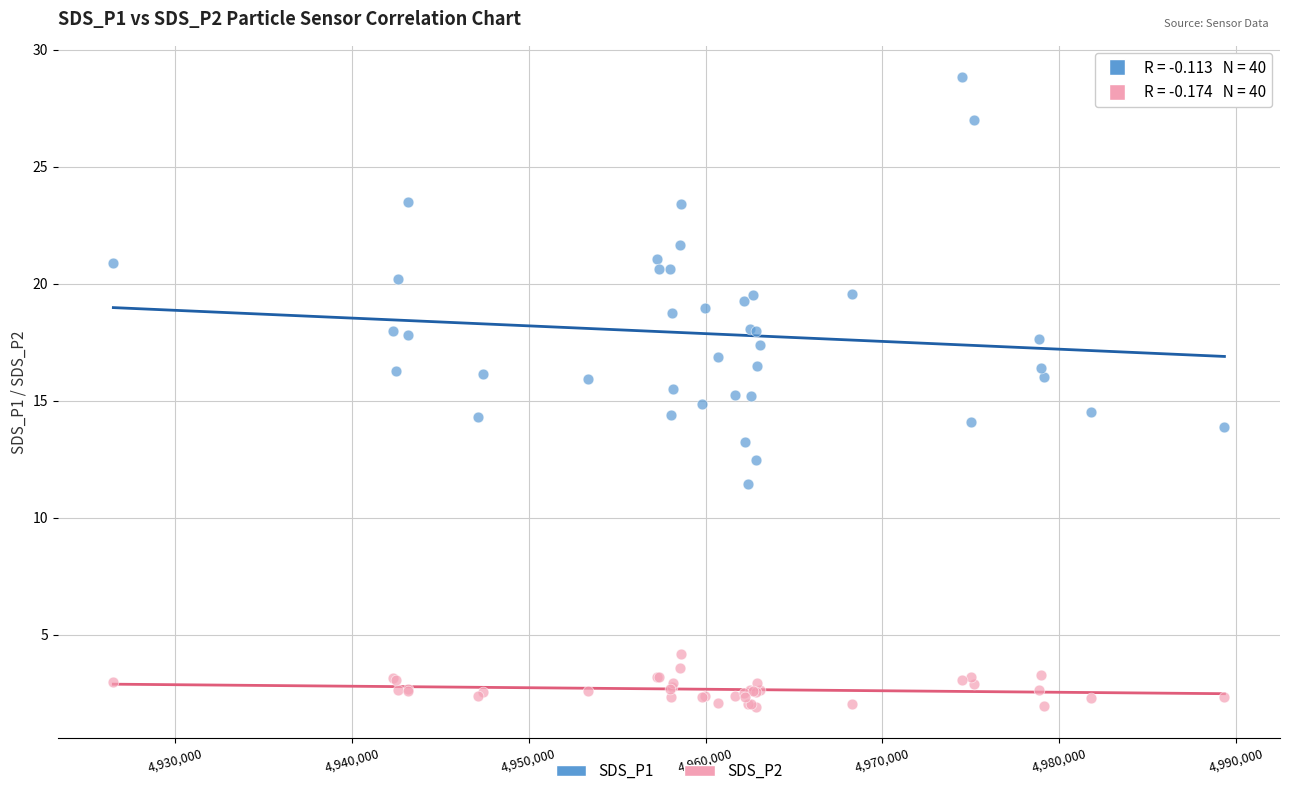

What are all the series names shown in the legend?

SDS_P1, SDS_P2